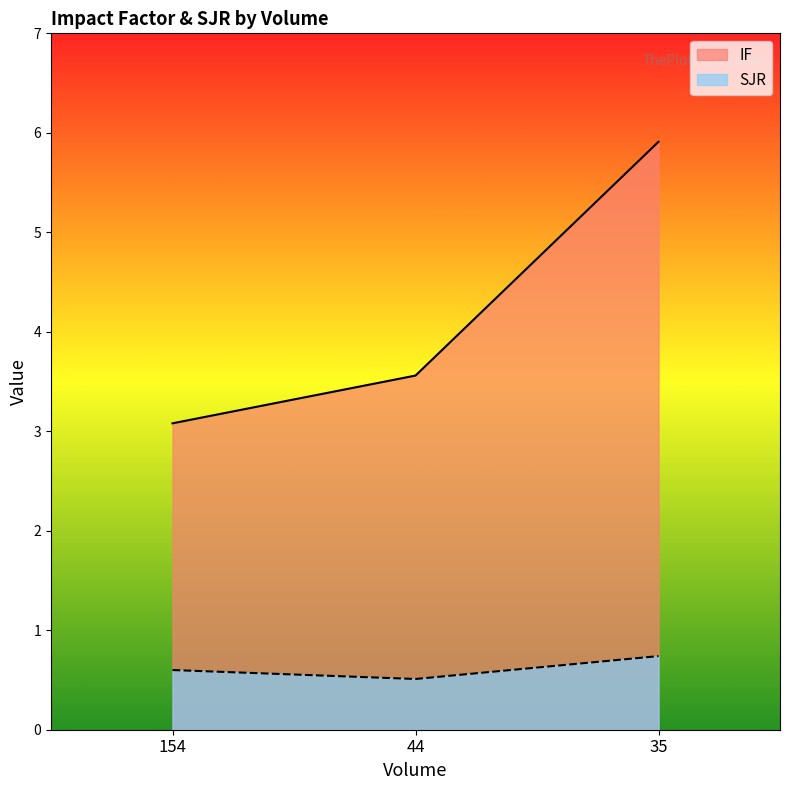

What is the approximate value of SJR at 35?

0.7